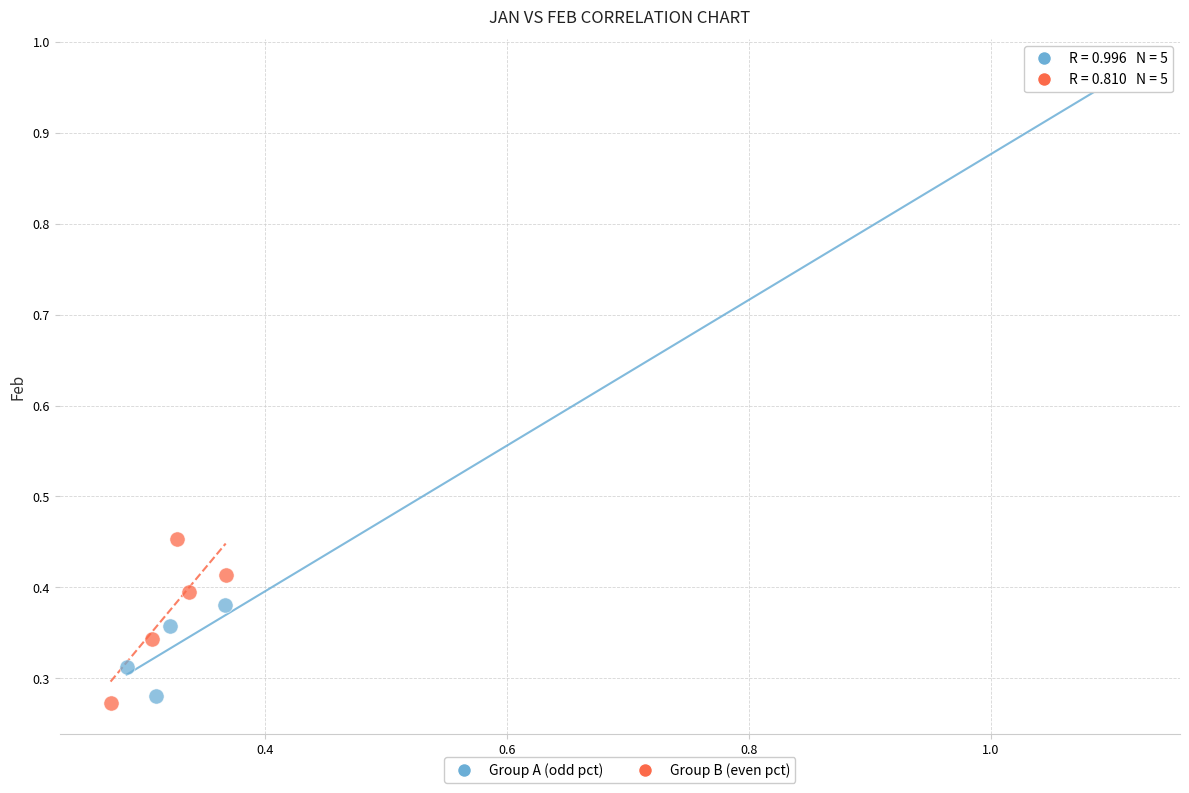

What are all the series names shown in the legend?

Group A (odd pct), Group B (even pct)